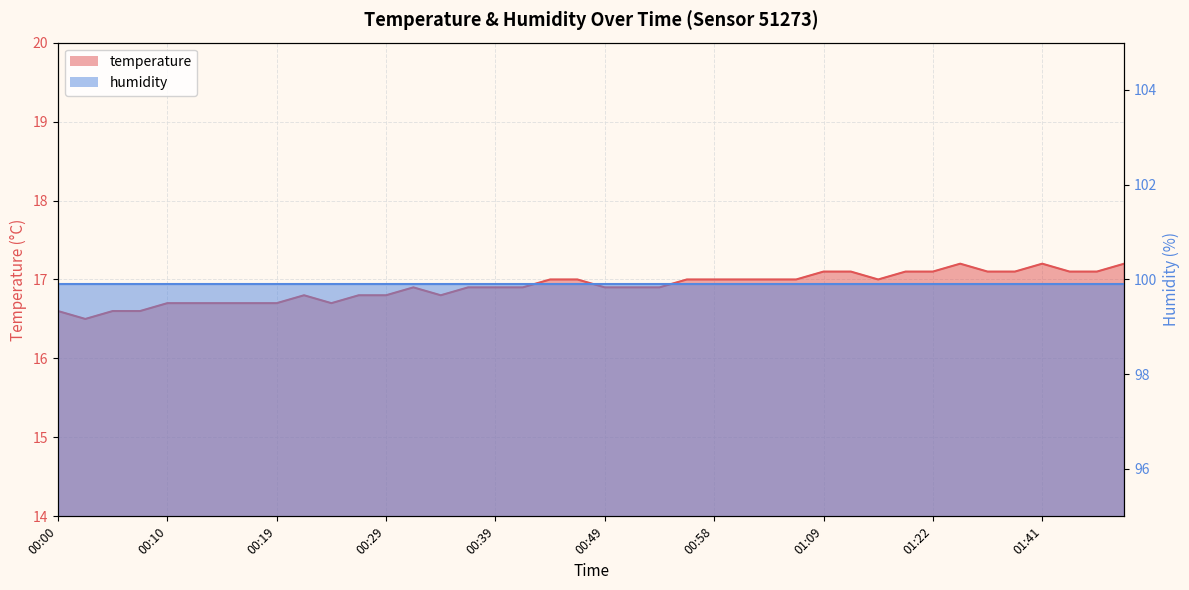

Reading left to right, transcribe all the data shown in this chart.

16.6	16.5	16.6	16.6	16.7	16.7	16.7	16.7	16.7	16.8	16.7	16.8	16.8	16.9	16.8	16.9	16.9	16.9	17.0	17.0	16.9	16.9	16.9	17.0	17.0	17.0	17.0	17.0	17.1	17.1	17.0	17.1	17.1	17.2	17.1	17.1	17.2	17.1	17.1	17.2